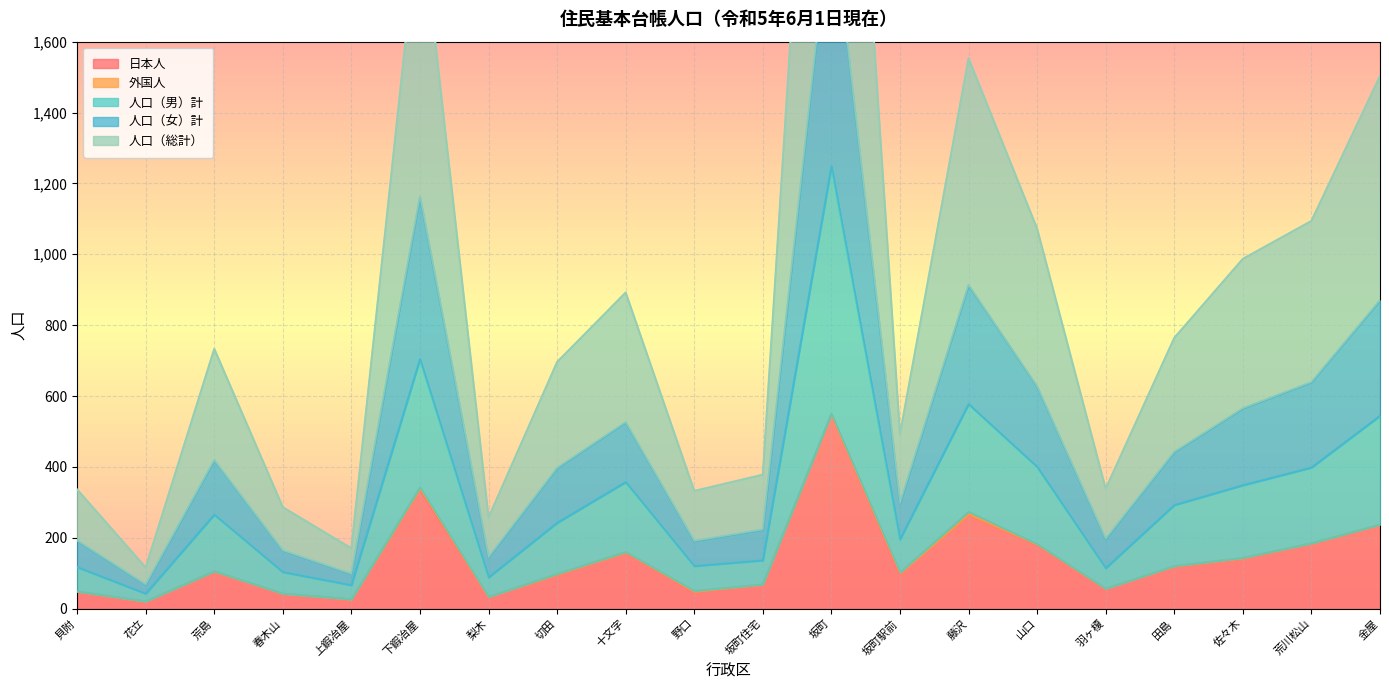

True or false: 人口（男）計 and 日本人 intersect in this chart.

False